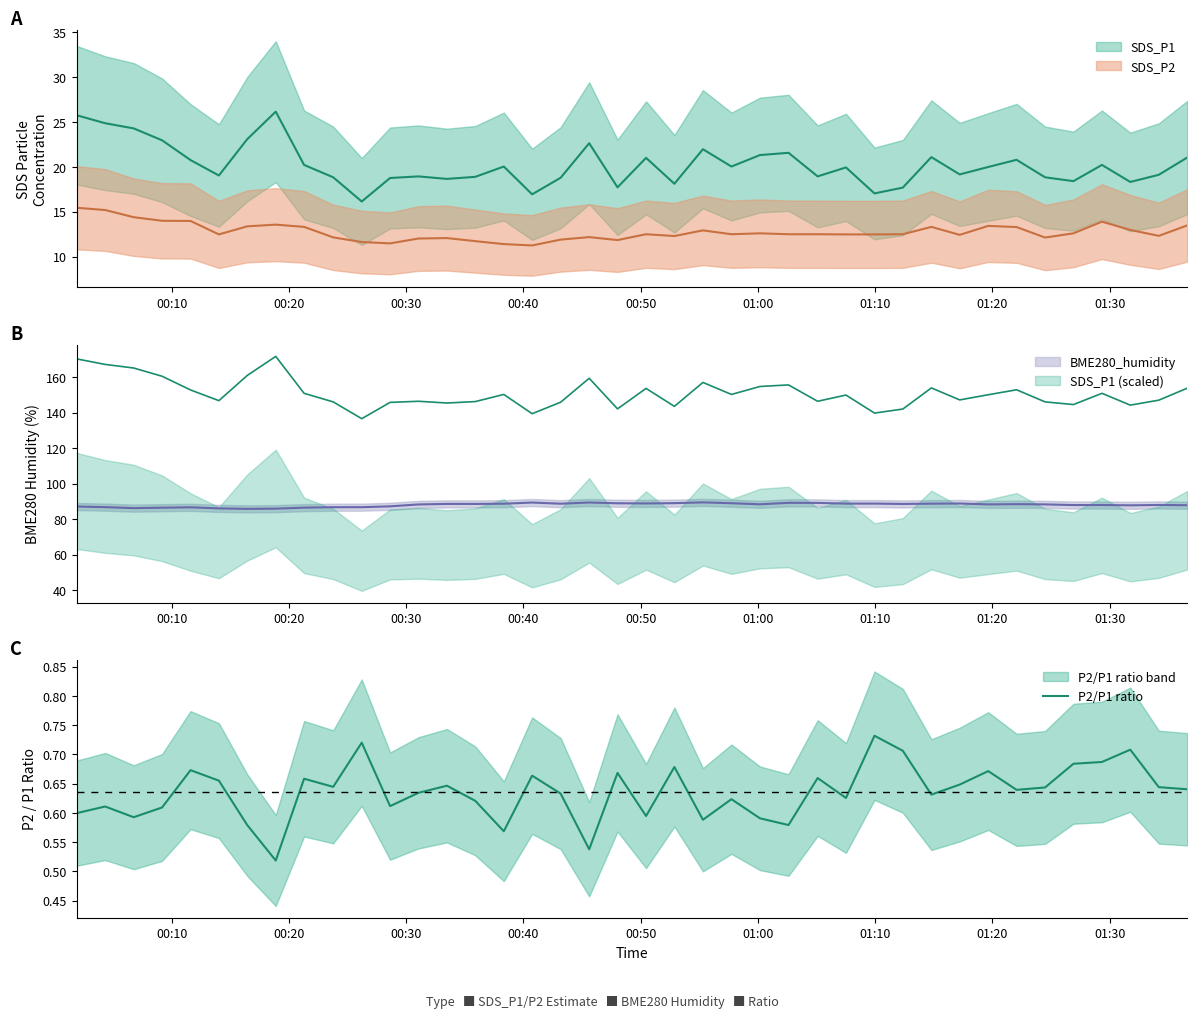

How many points are higher than both their immediate neighbors (excluding endpoints)?

13